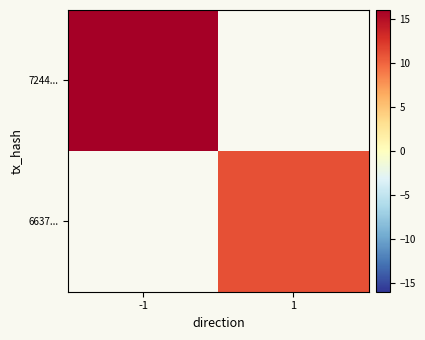

Which category has the lowest value across all series?

1